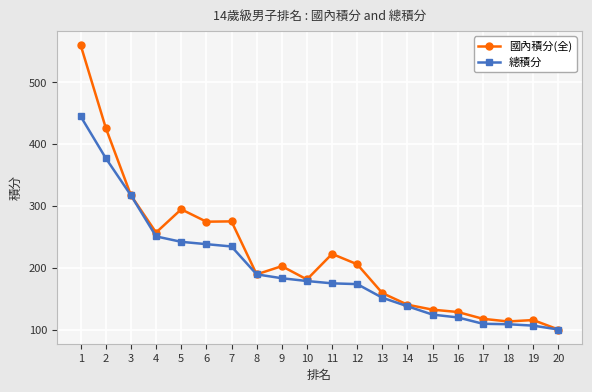

Where is 國內積分(全) nearest to the value 330?

3